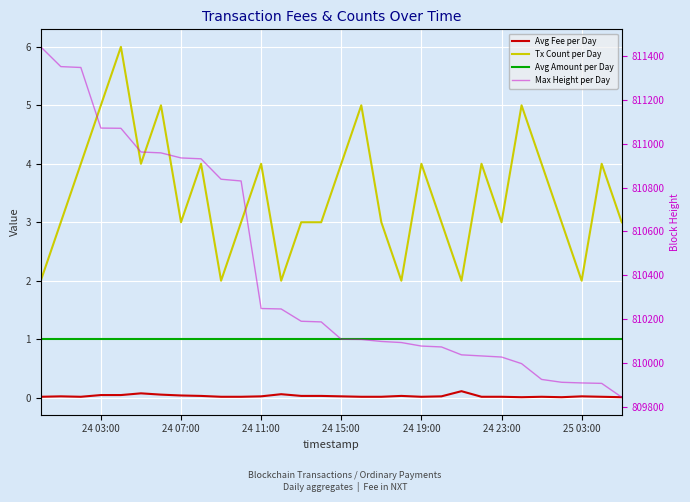

How many lines are shown in the chart?

4